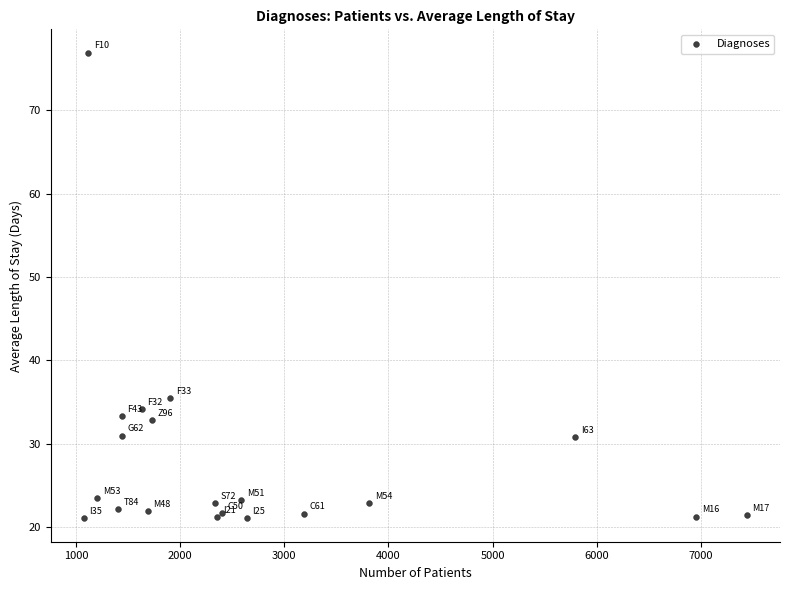

What Y value in the scatter plot is closest to 48?

35.5